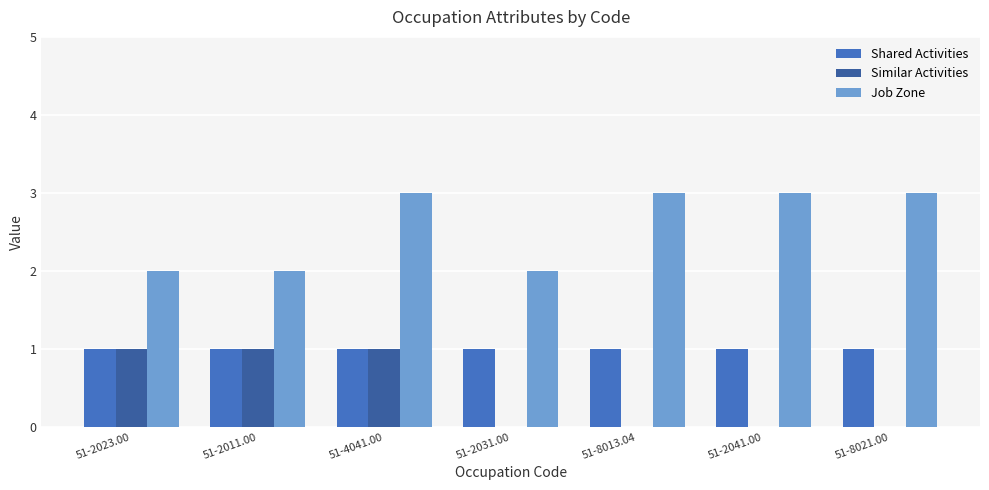

Count the Job Zone values in the range 2 to 3.

7